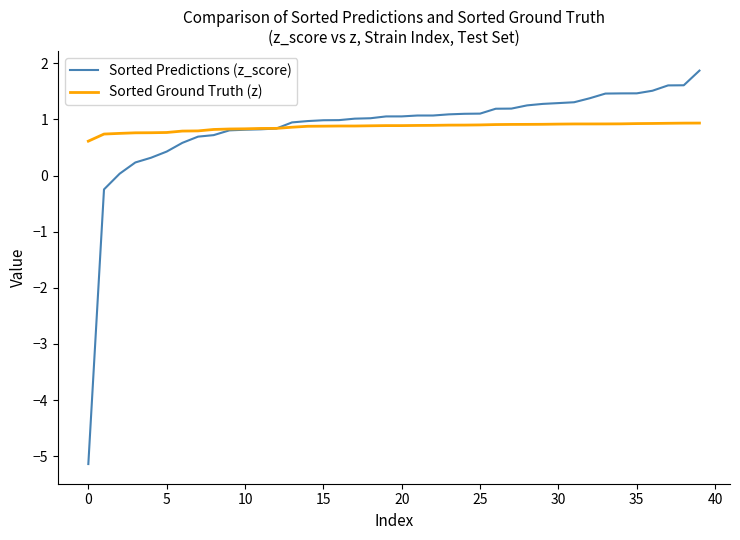

What is the minimum value for Sorted Ground Truth (z)?

0.6